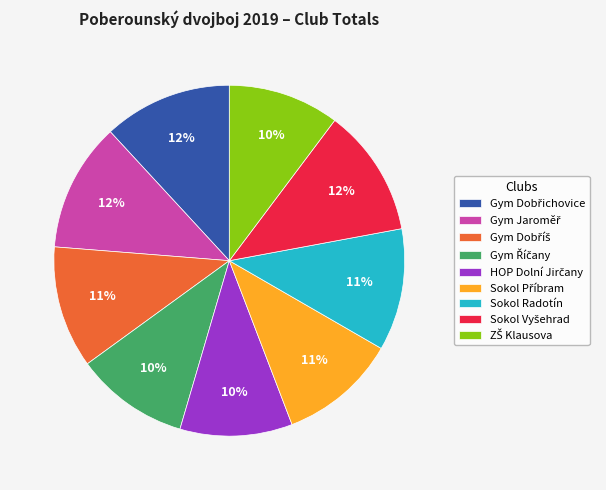

To the nearest percent, what is the average slice percentage?

11%